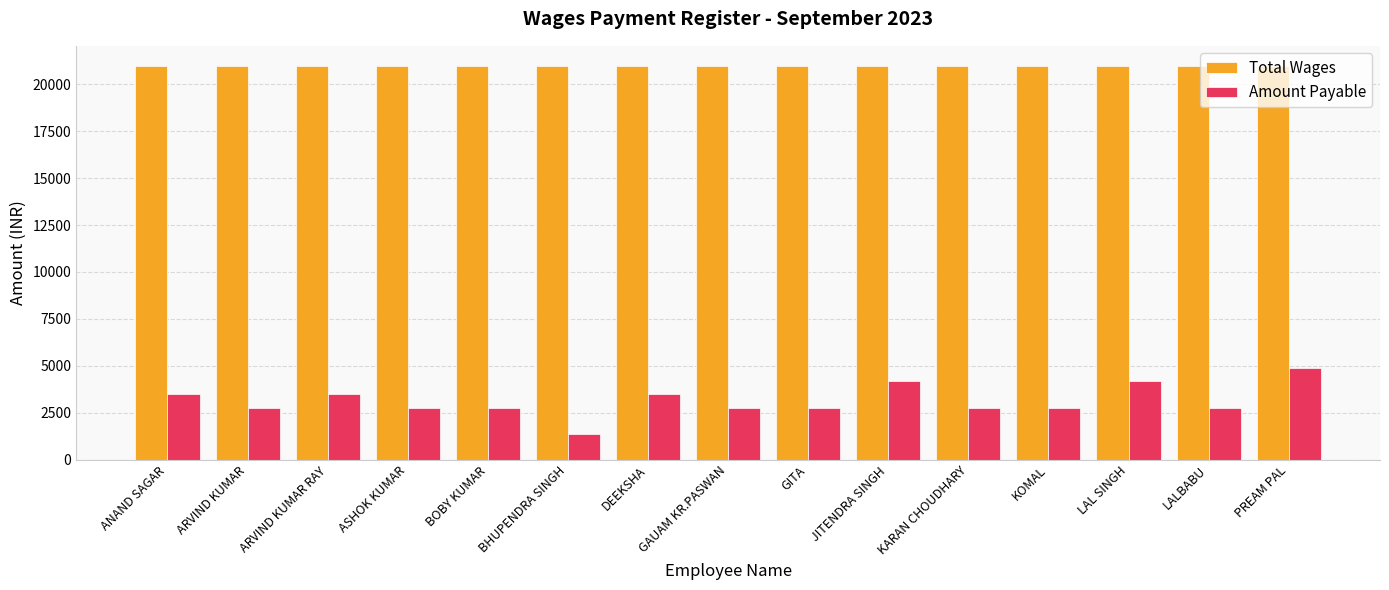

How many bars are there in each group?

2